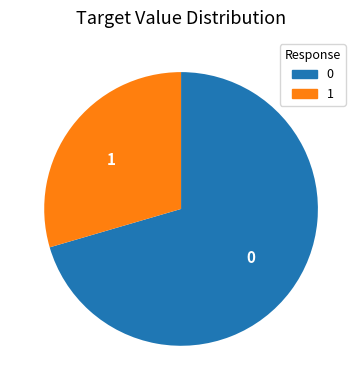

Is the sum of 1 and 0 greater than half?

Yes